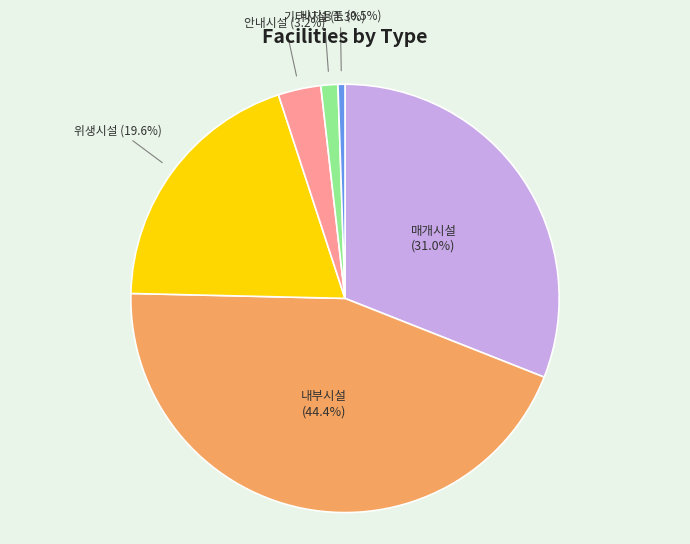

Is there any slice that represents more than half of the pie?

No